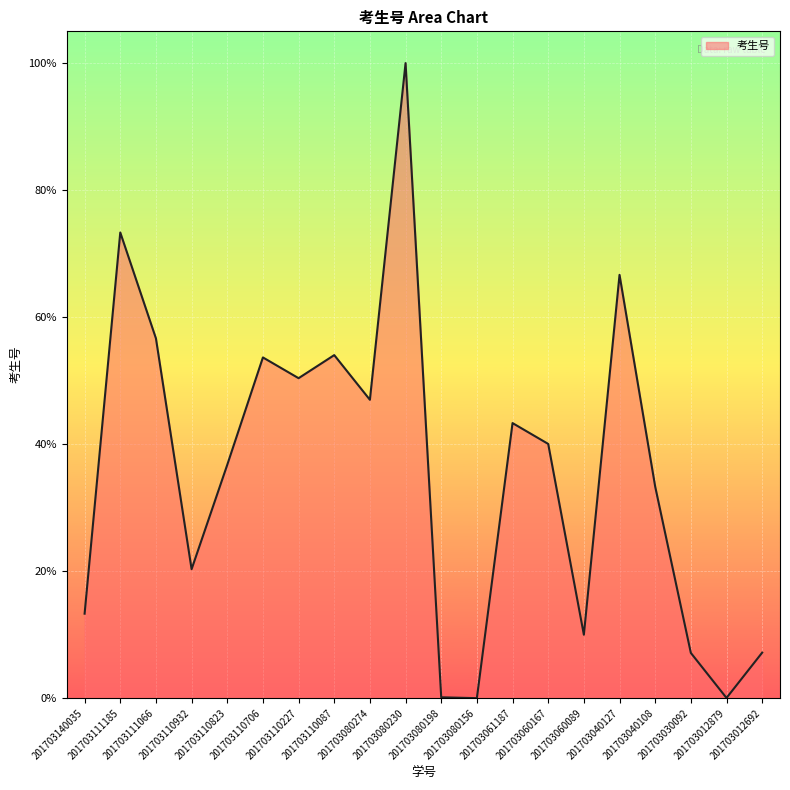

What is the change in value from 201703080156 to 201703060089?

+10.0